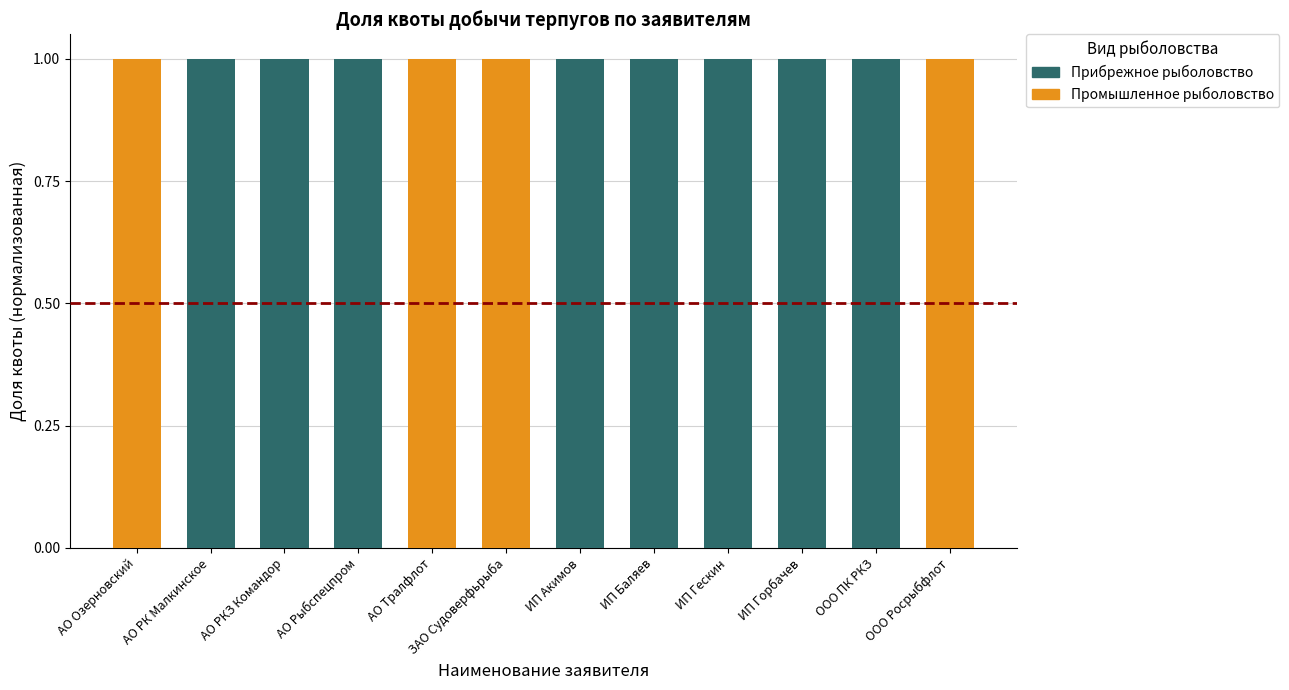

Is it true that Прибрежное рыболовство equals 0 at АО РКЗ Командор?

False